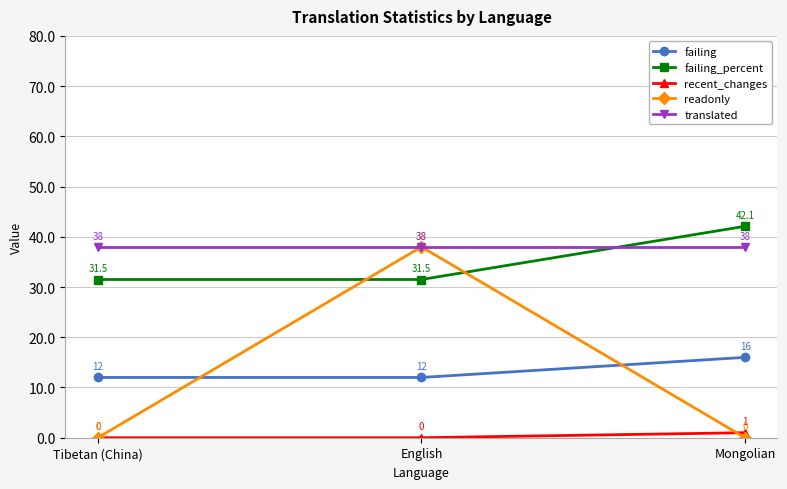

Reading right to left, what are all the values shown in this chart?

failing: Mongolian=16.0	English=12.0	Tibetan (China)=12.0
failing_percent: Mongolian=42.1	English=31.5	Tibetan (China)=31.5
recent_changes: Mongolian=1.0	English=0.0	Tibetan (China)=0.0
readonly: Mongolian=0.0	English=38.0	Tibetan (China)=0.0
translated: Mongolian=38.0	English=38.0	Tibetan (China)=38.0